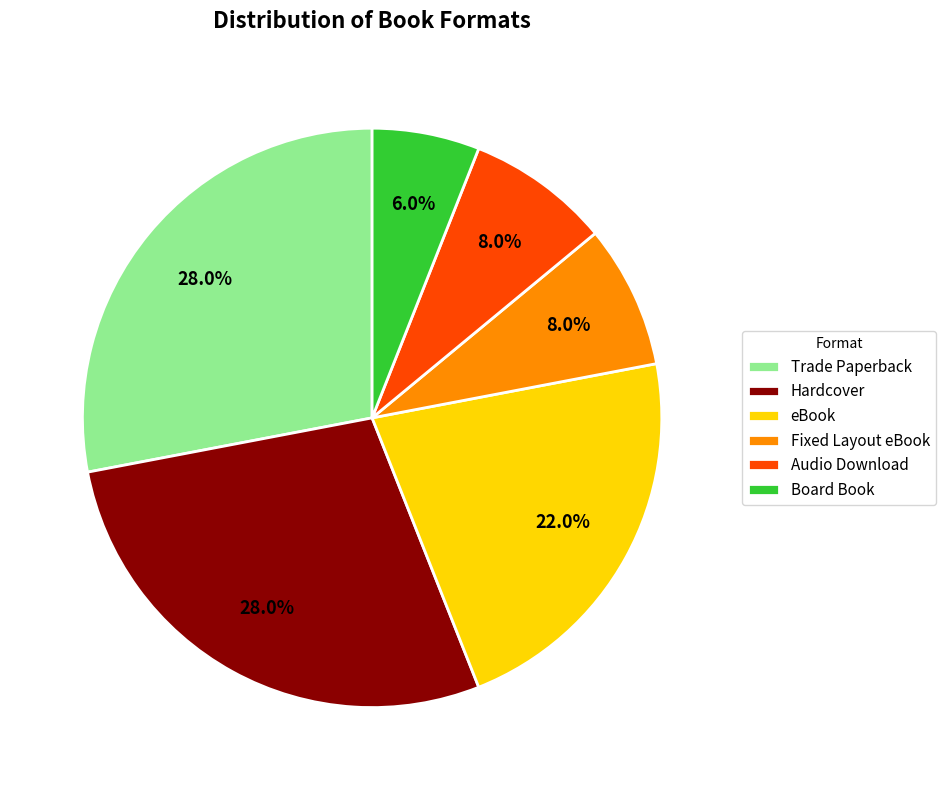

Does any single category account for the majority?

No